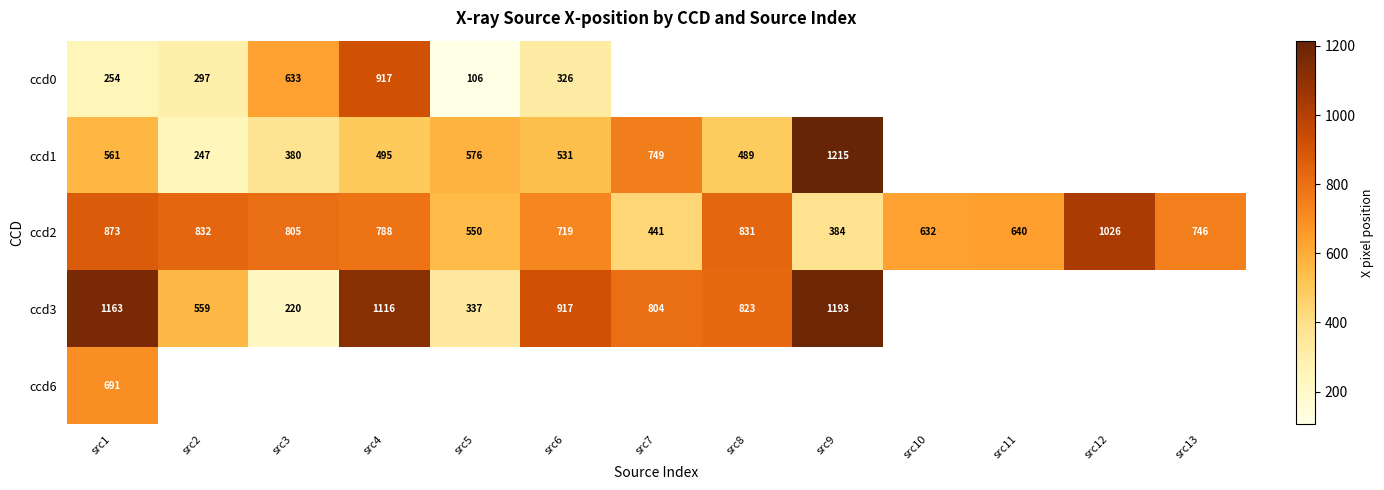

At which category is the sum across all series the highest?

src1